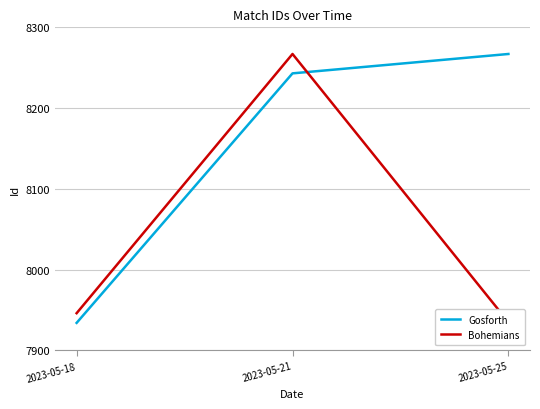

What is the difference between the maximum and minimum values in the Bohemians series?

332